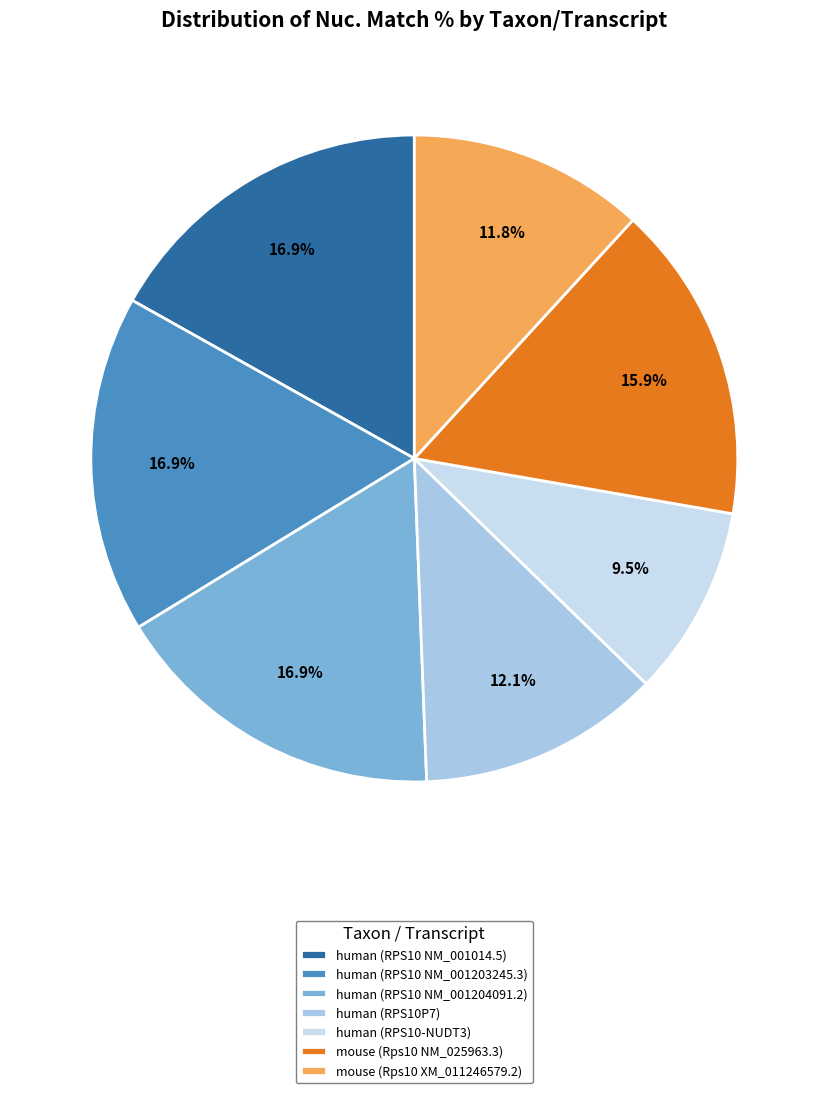

Does human (RPS10 NM_001014.5) represent more than half of the total?

No